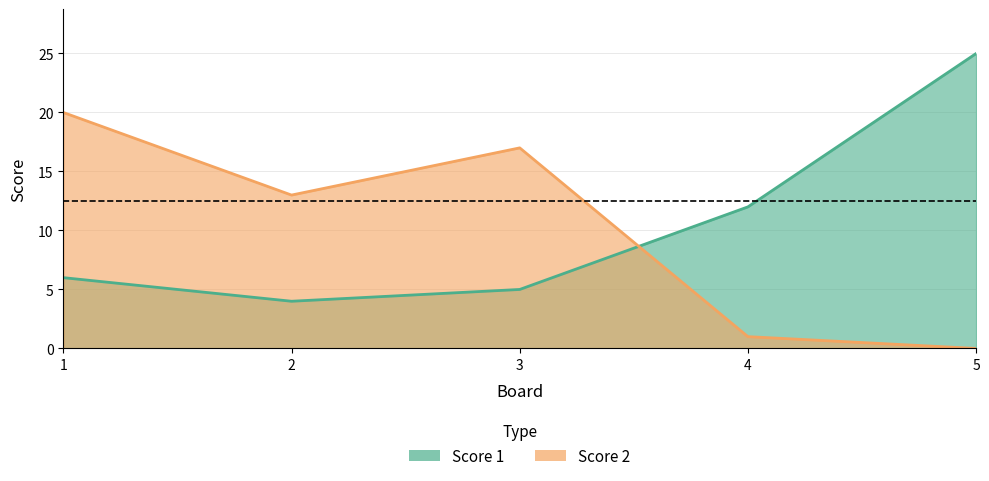

How many times do Score 1 and Score 2 cross each other?

1